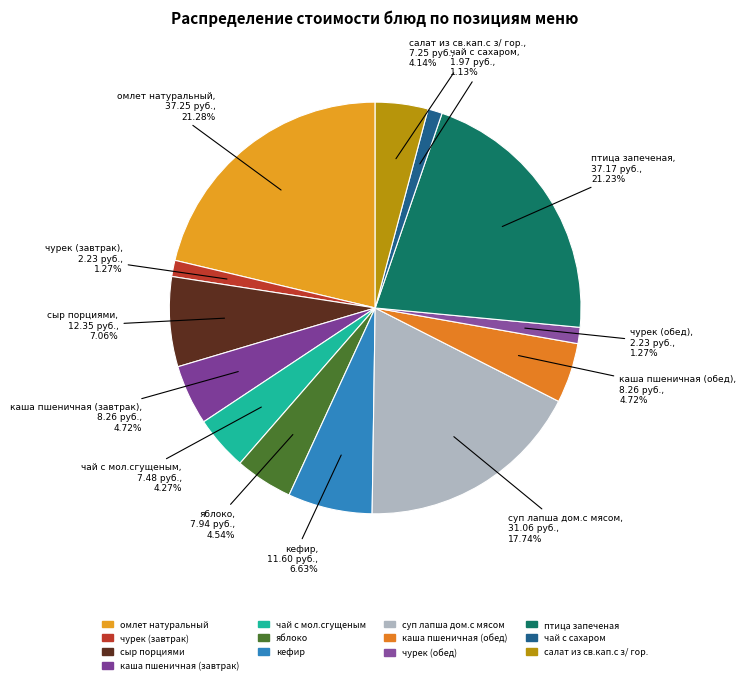

Does any single category account for the majority?

No